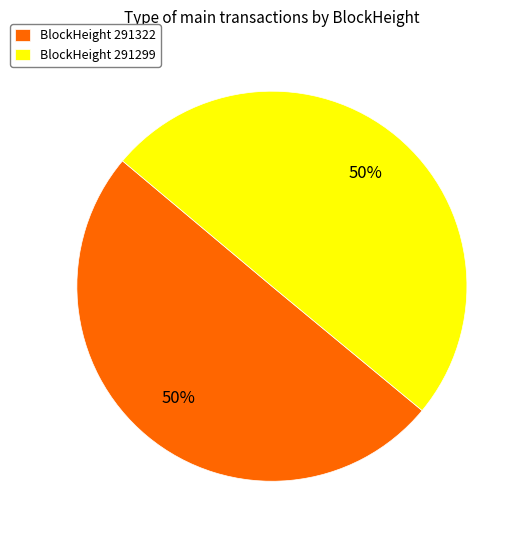

To the nearest percent, what is the combined percentage of BlockHeight 291322 and BlockHeight 291299?

100%